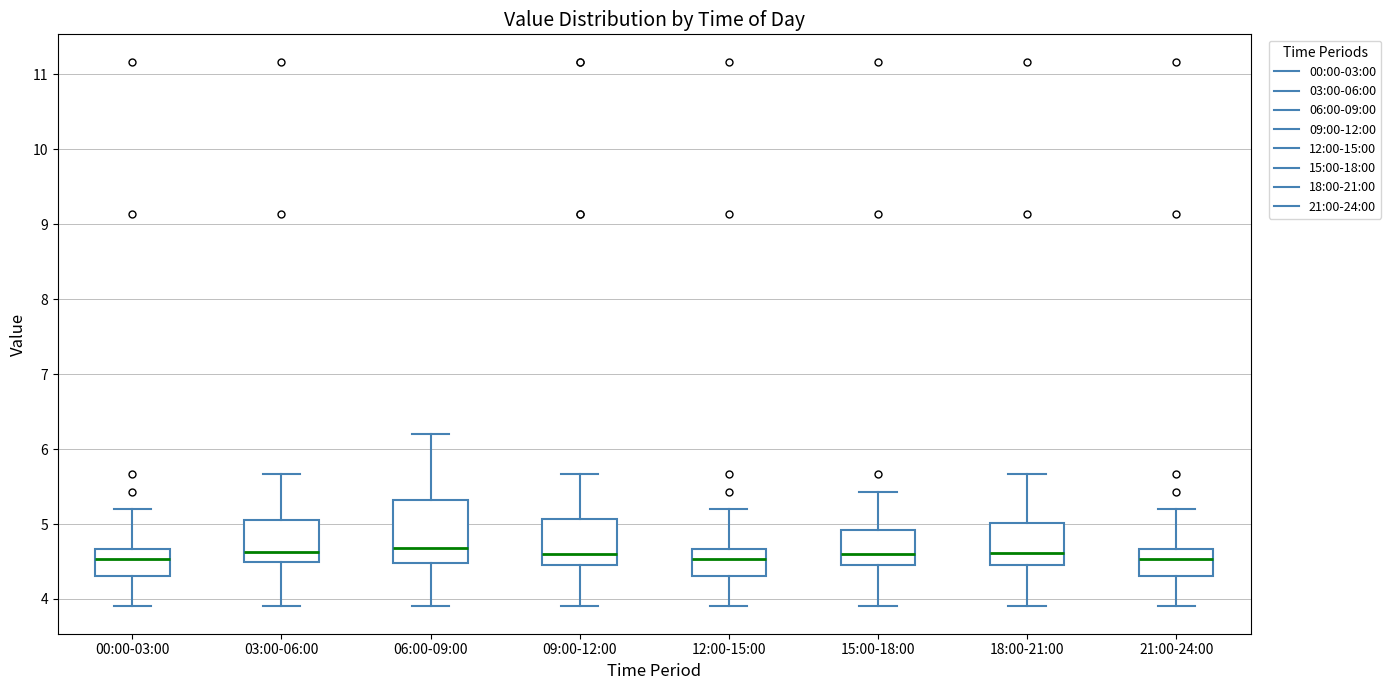

Comparing the boxes themselves (not the whiskers), which one is the tallest?

06:00-09:00